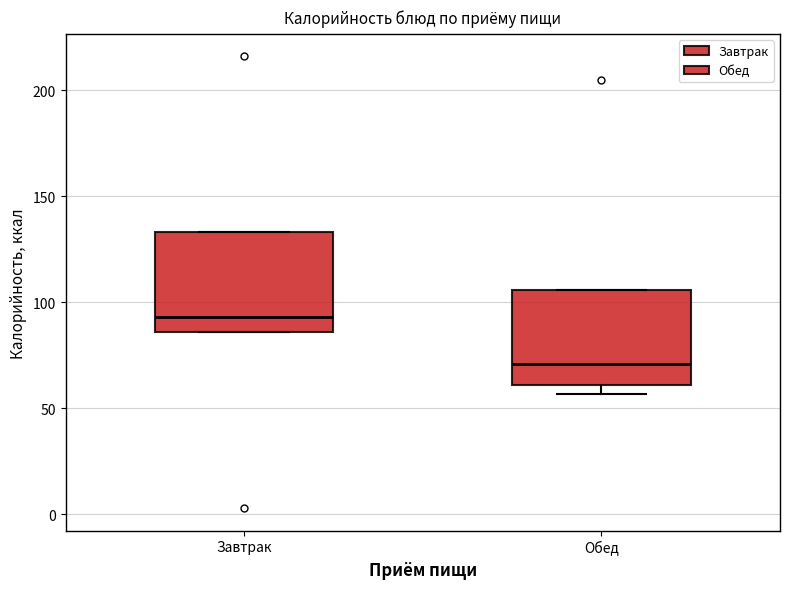

Reading left to right, read every box against the y-axis: the position of its median line, the range the box covers, and the ends of its whiskers. The values are not printed on the chart, so give them approximately, as read against the axis.

Завтрак: median 95, box 85 to 135, whiskers 85 to 135
Обед: median 70, box 60 to 105, whiskers 55 to 105